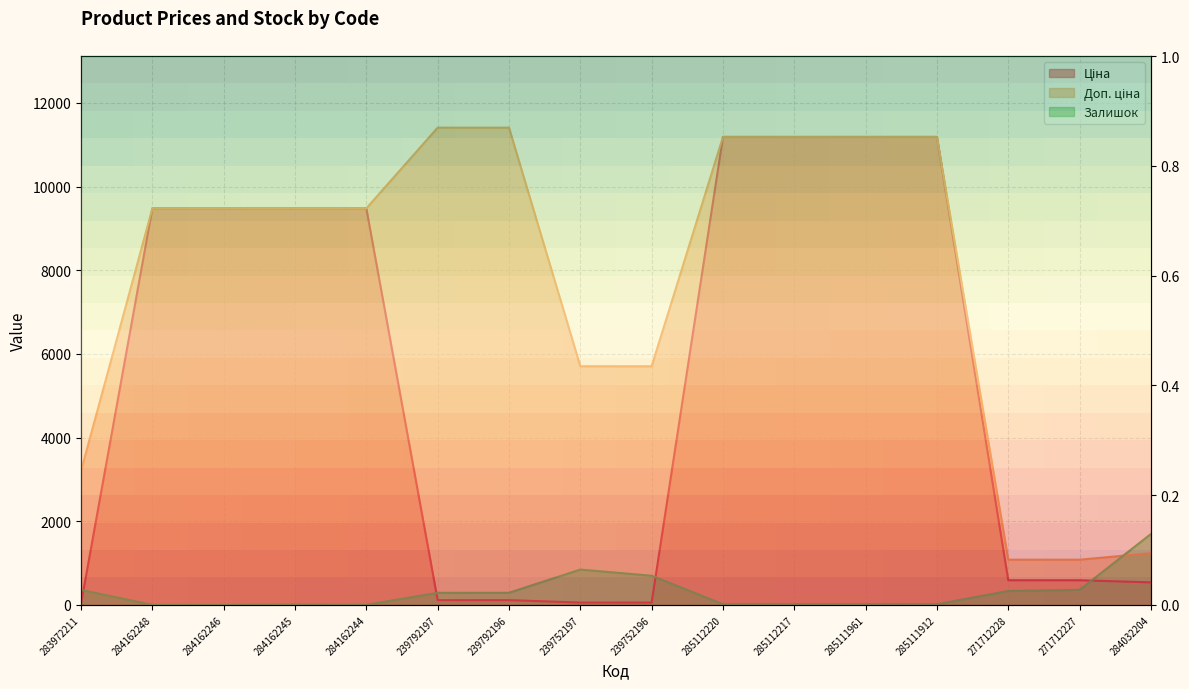

At which label does Ціна reach its peak?

285112220